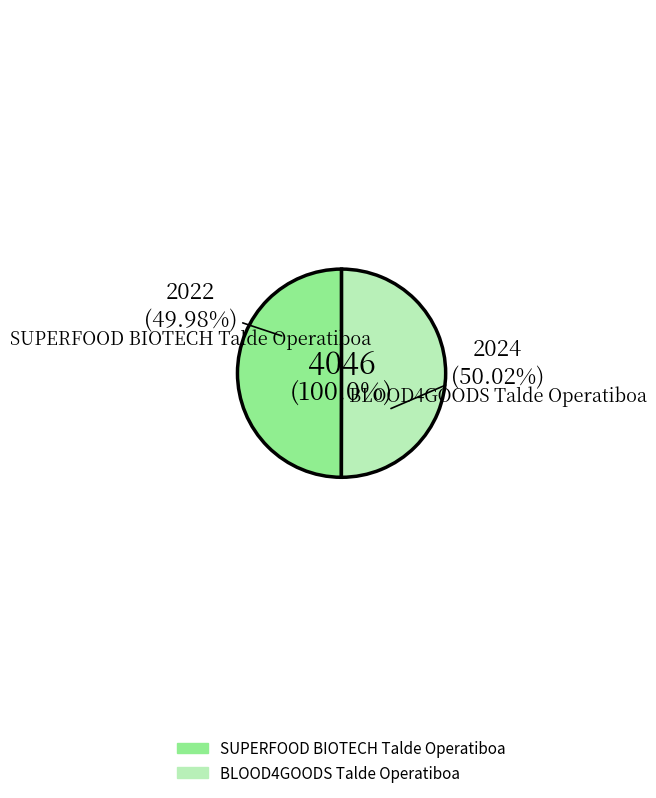

True or false: SUPERFOOD BIOTECH Talde Operatiboa accounts for 50% of the total.

True